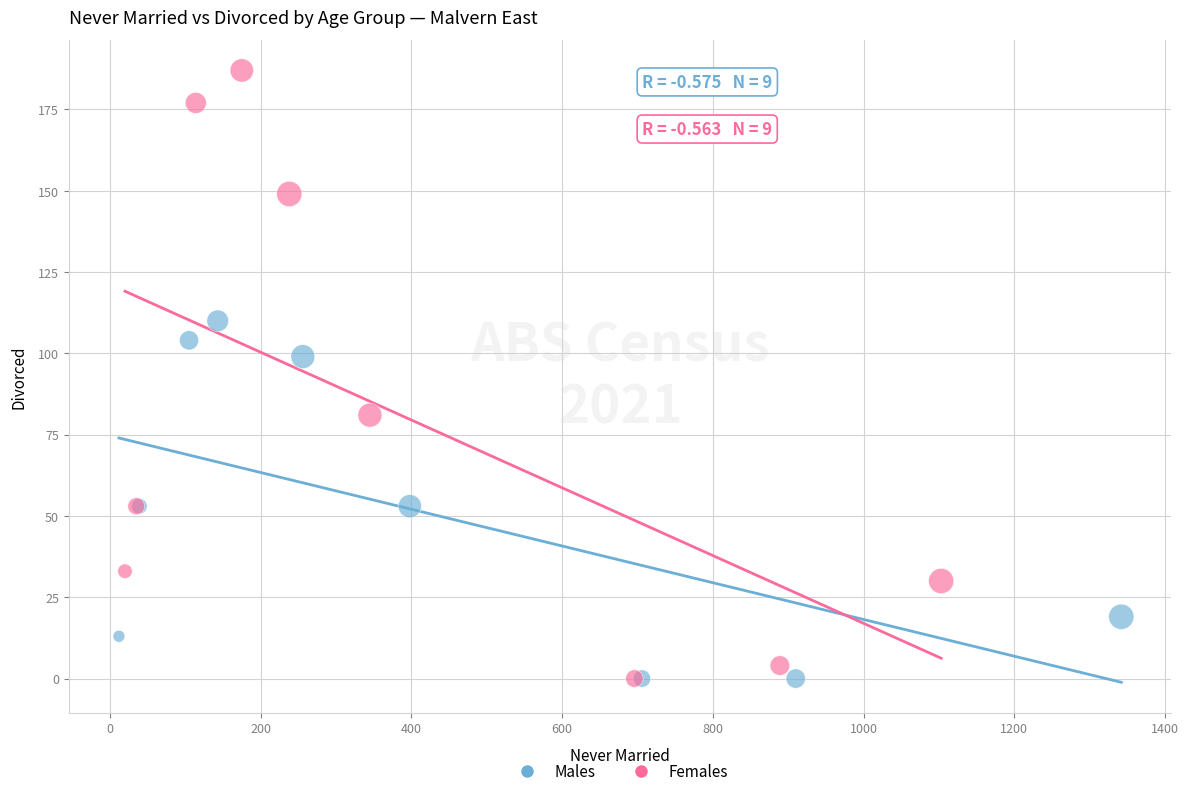

Which series contains the highest Y value?

Females